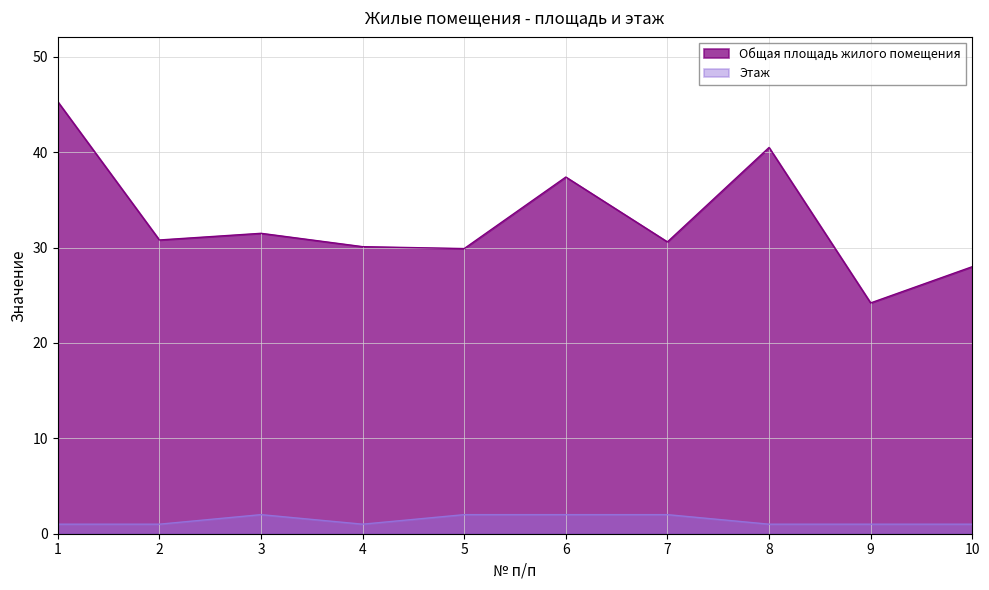

True or false: Общая площадь жилого помещения has a value of 45.3 at 1.

True